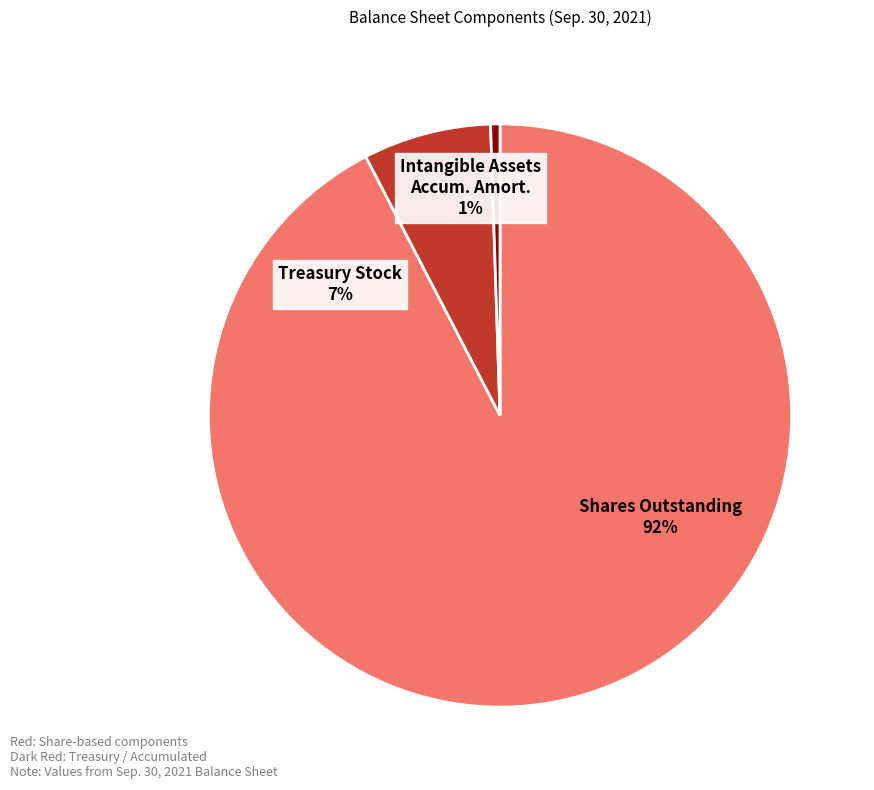

True or false: Treasury Stock accounts for 1% of the total.

False